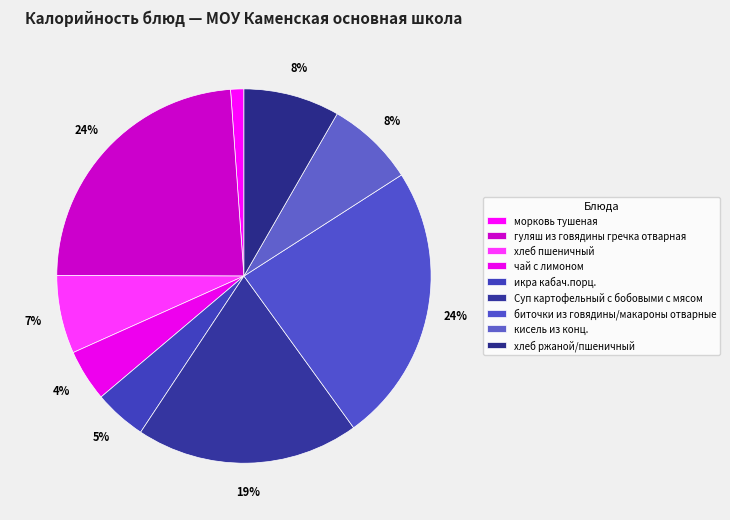

Combined, what portion of the pie is хлеб ржаной/пшеничный and хлеб пшеничный?

15.1%